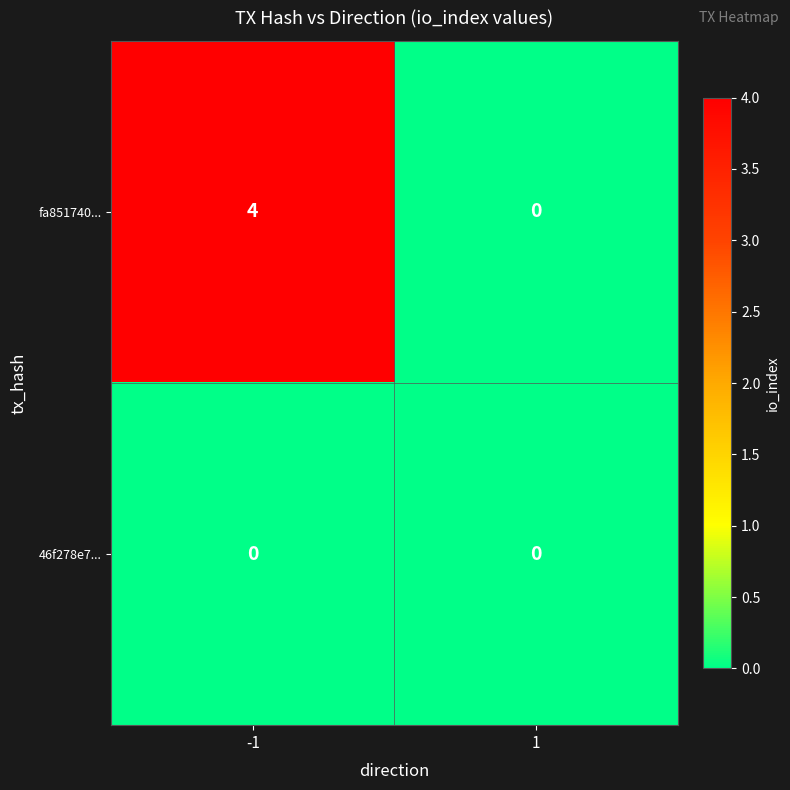

True or false: fa851740... has a value of 0 at 1.

True